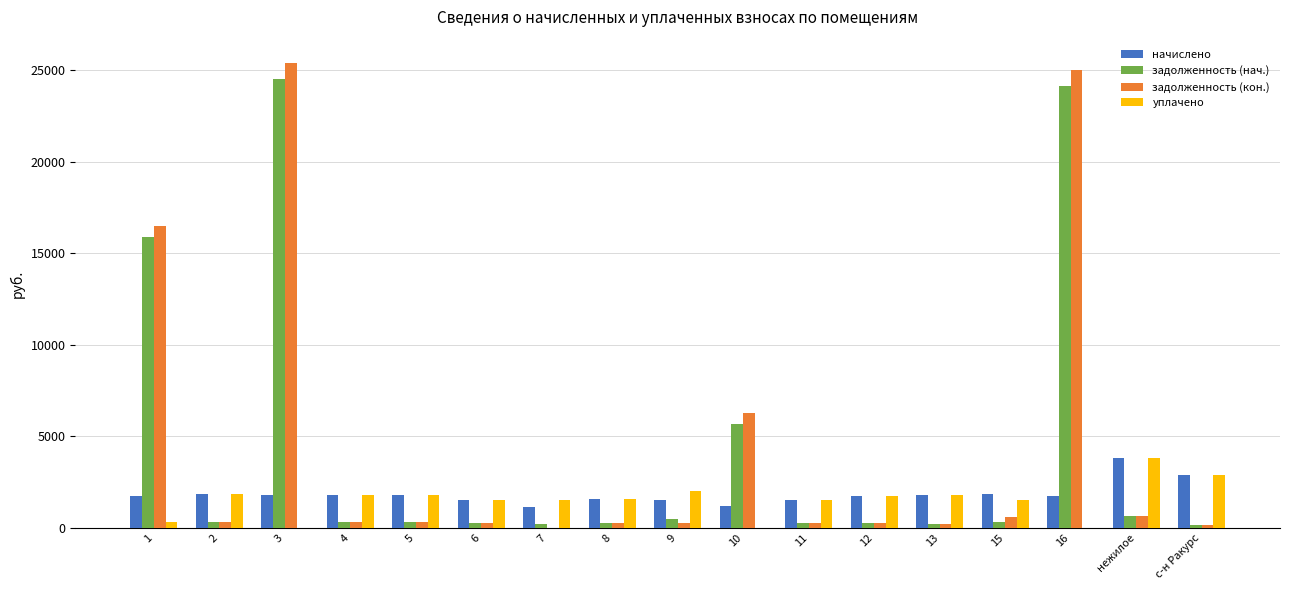

What is the sum of all начислено values?

31234.0